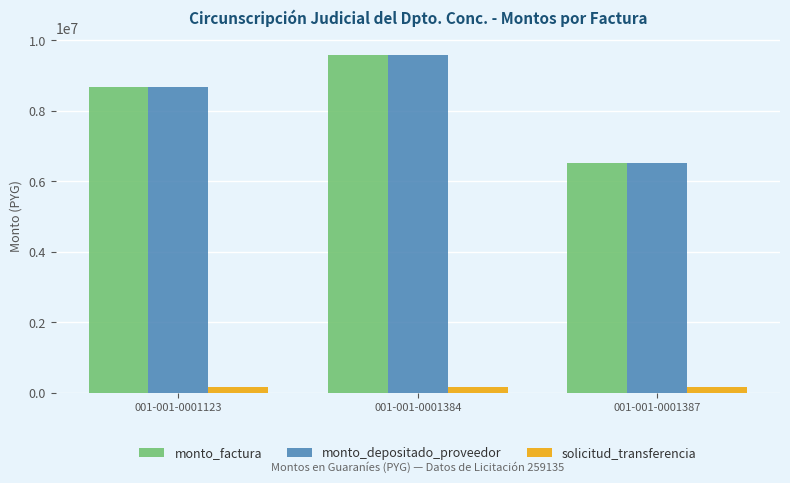

Count the monto_depositado_proveedor values in the range 6505000 to 9583000.

3